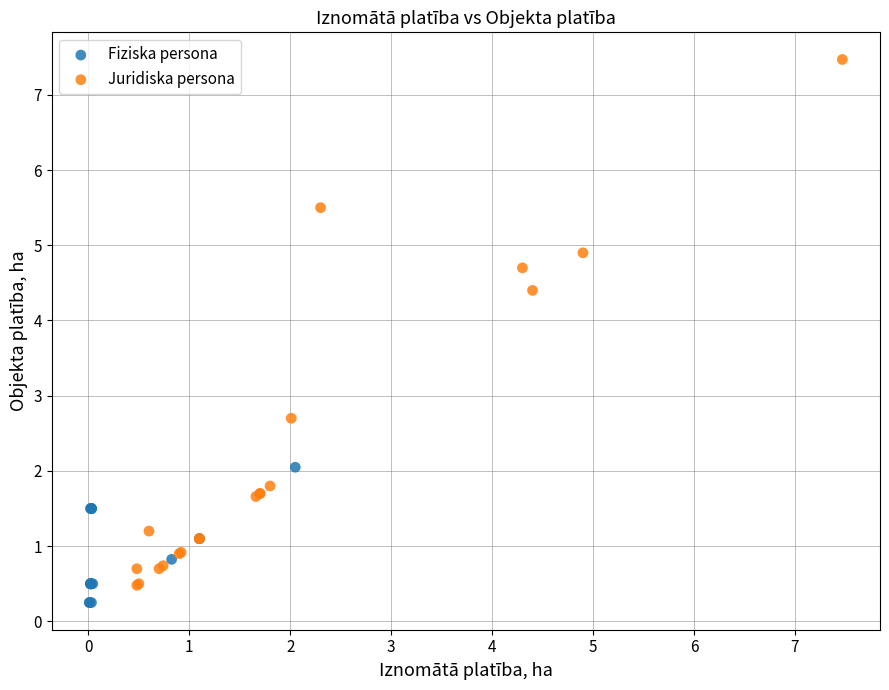

Which series has the largest Y range (max minus min)?

Juridiska persona